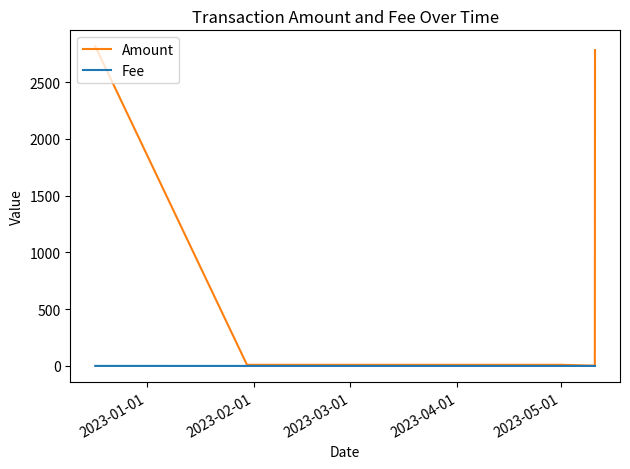

Rank the series by their average value, from lowest to highest.

Fee, Amount